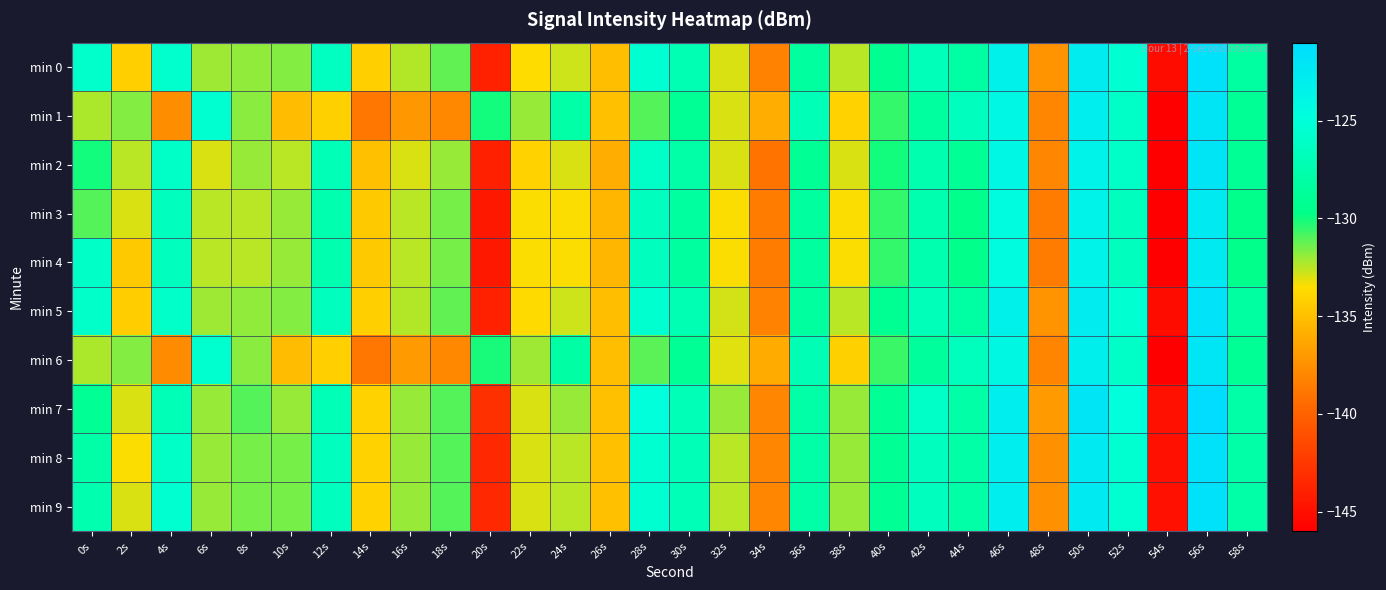

Which series changed the most between 20s and 58s?

min 0